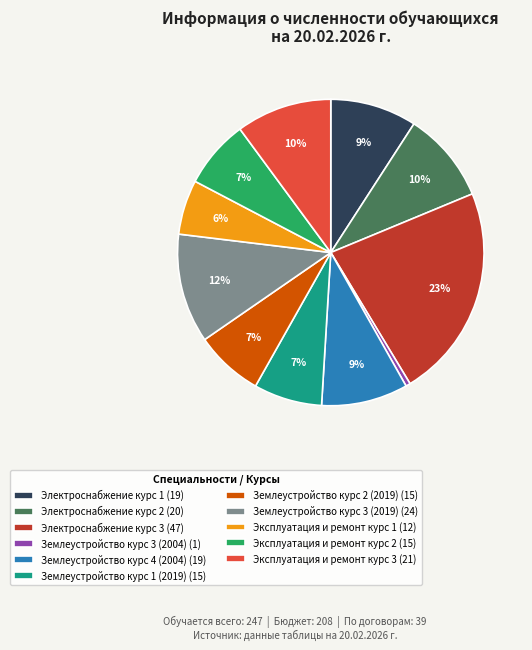

Which category has the smallest portion of the pie?

Землеустройство курс 3 (2004)